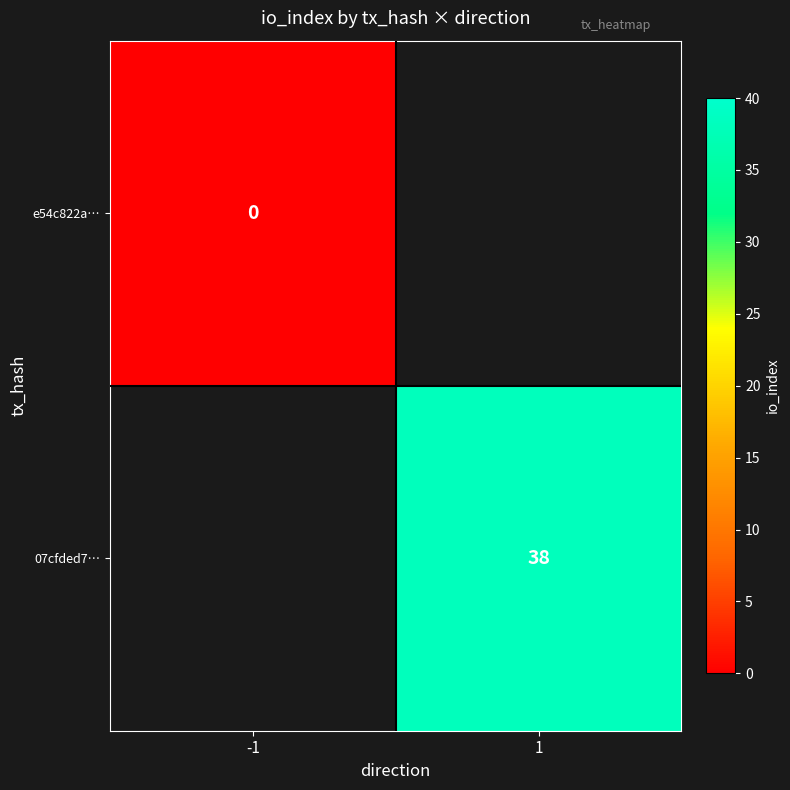

The 07cfded7… series shows 38 at 1. True or false?

True